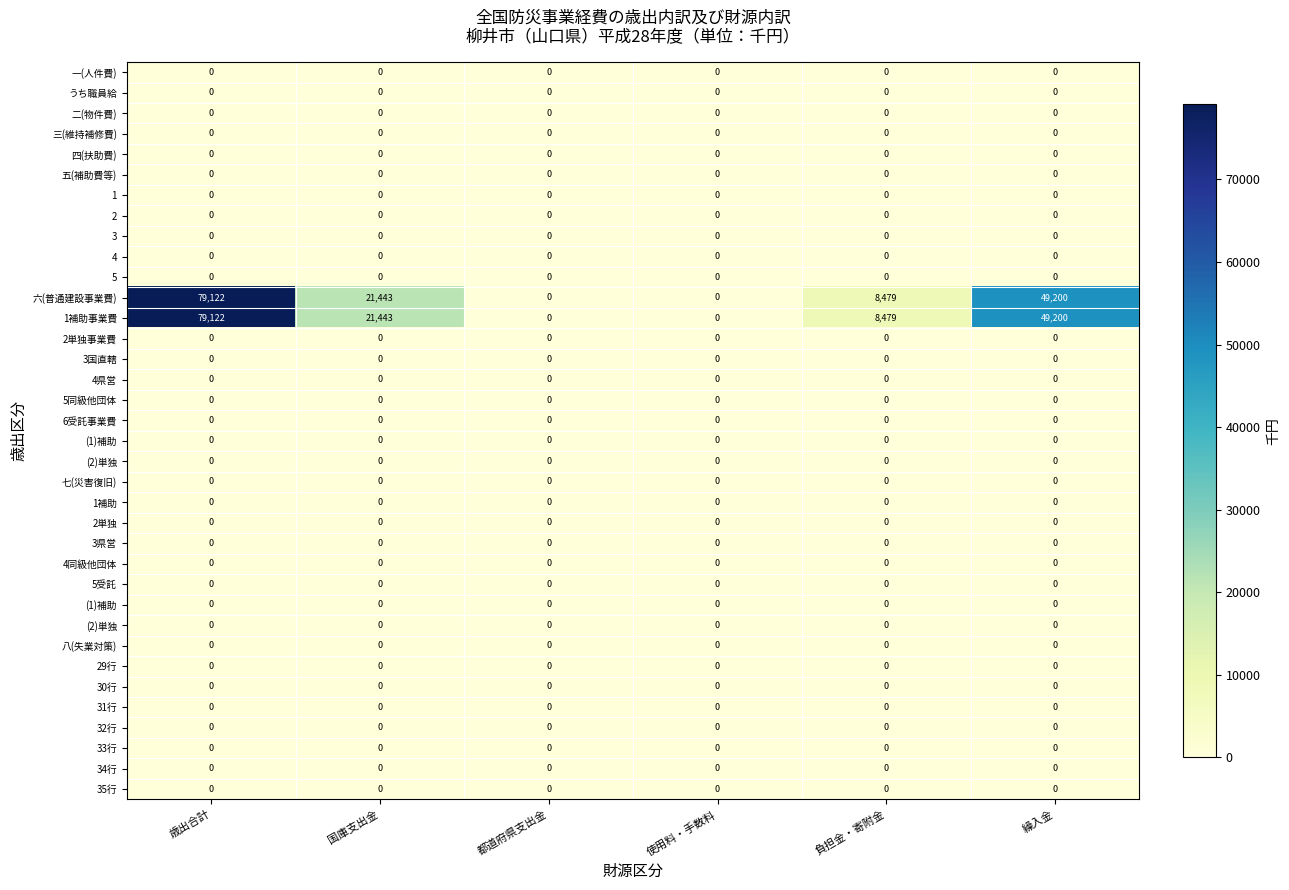

Which has a higher value, 負担金・寄附金 or 国庫支出金?

負担金・寄附金